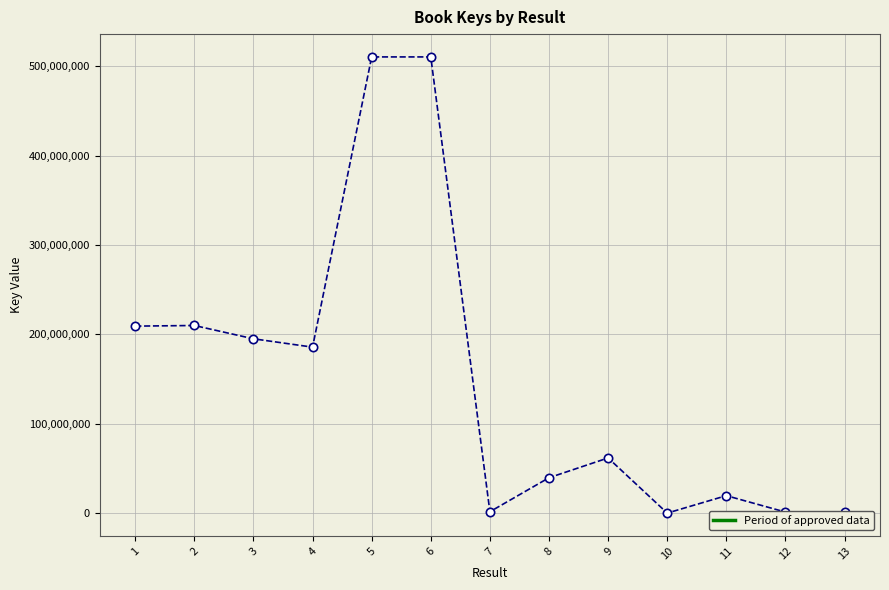

The chart shows a value of 19535829 at 11. True or false?

True